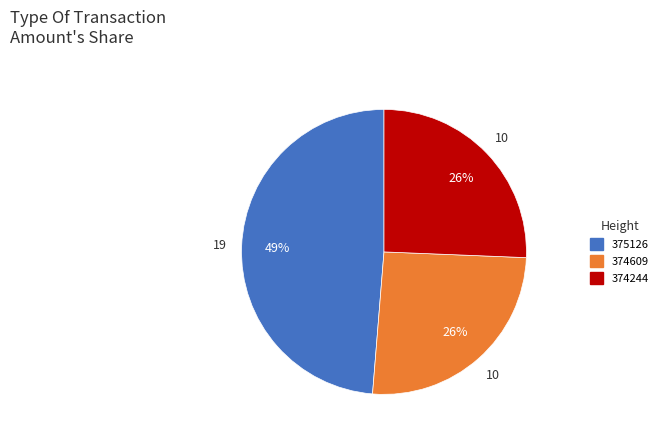

Approximately how many times larger is the value at 374244 compared to 374609?

1.0